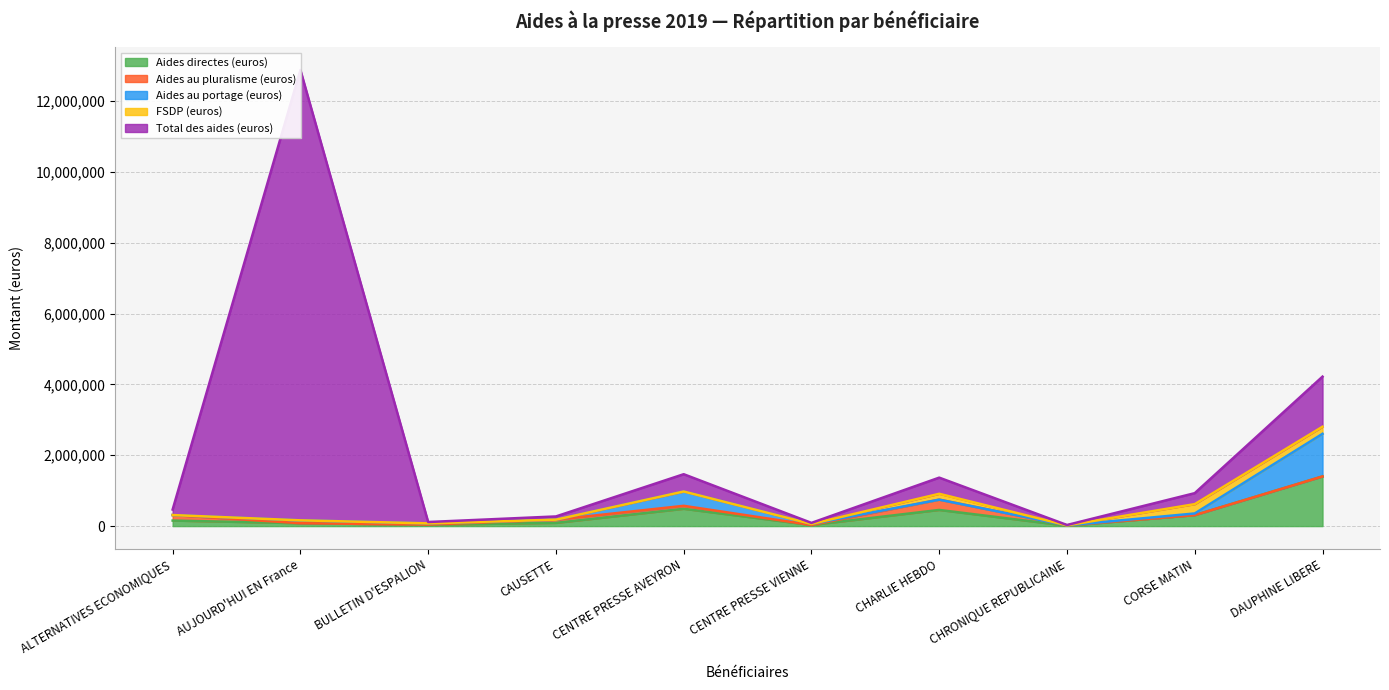

What is the total value across all series at ALTERNATIVES ECONOMIQUES?

467532